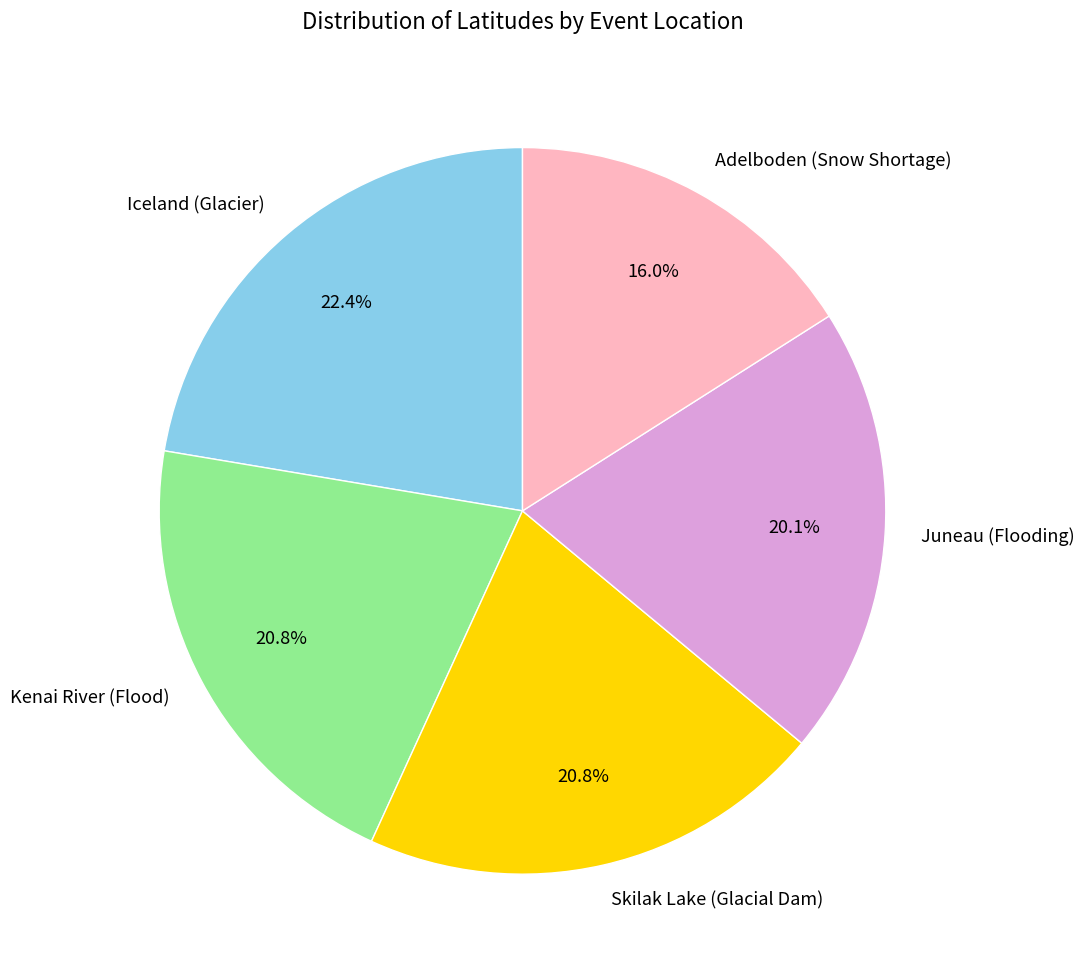

Is it true that Skilak Lake (Glacial Dam) is 21% of the pie?

True